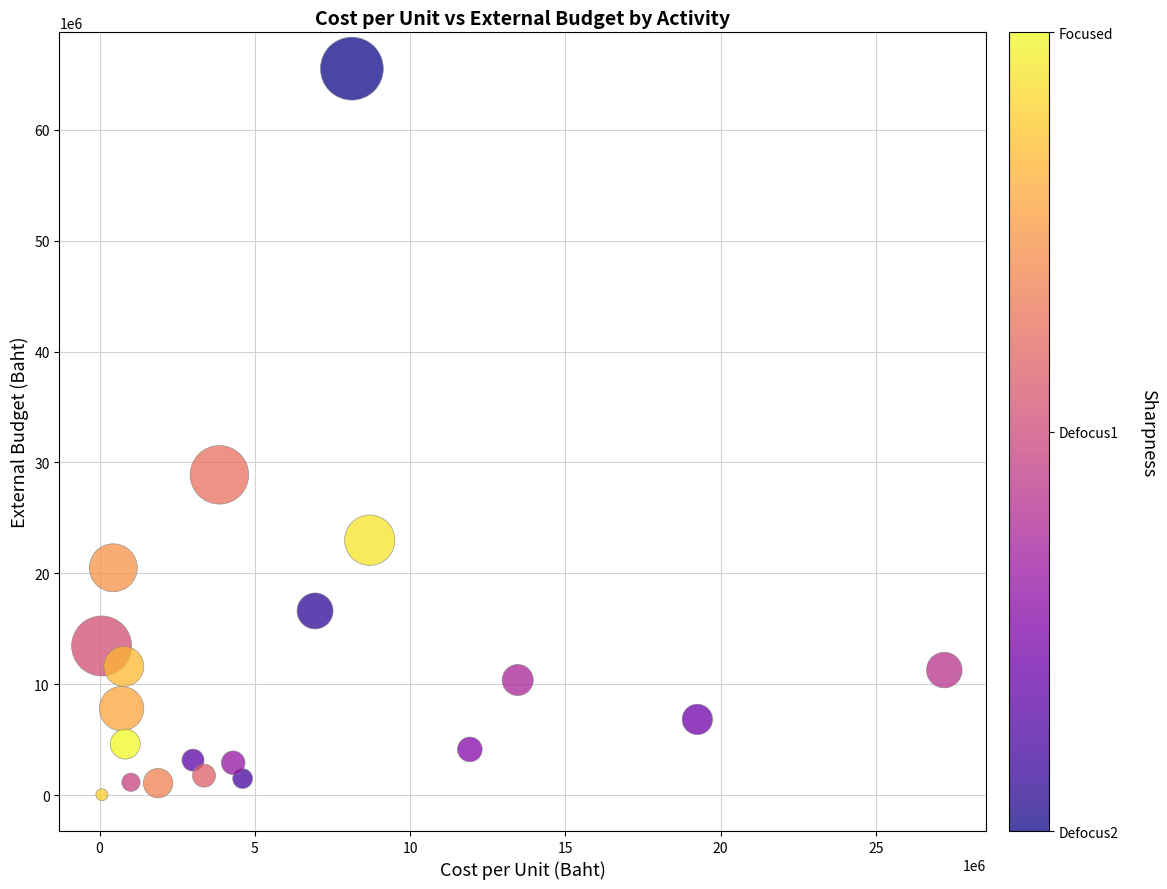

What Y value in the scatter plot is closest to 32775307?

28886284.0